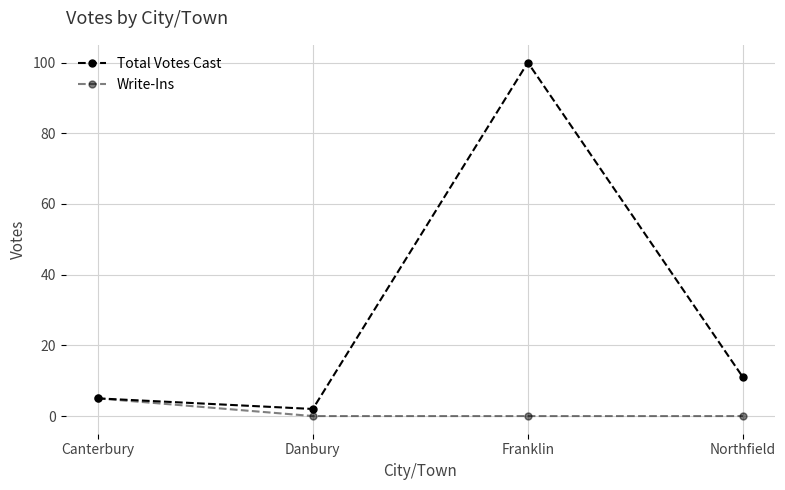

Where does the Total Votes Cast series first go above 11?

Franklin